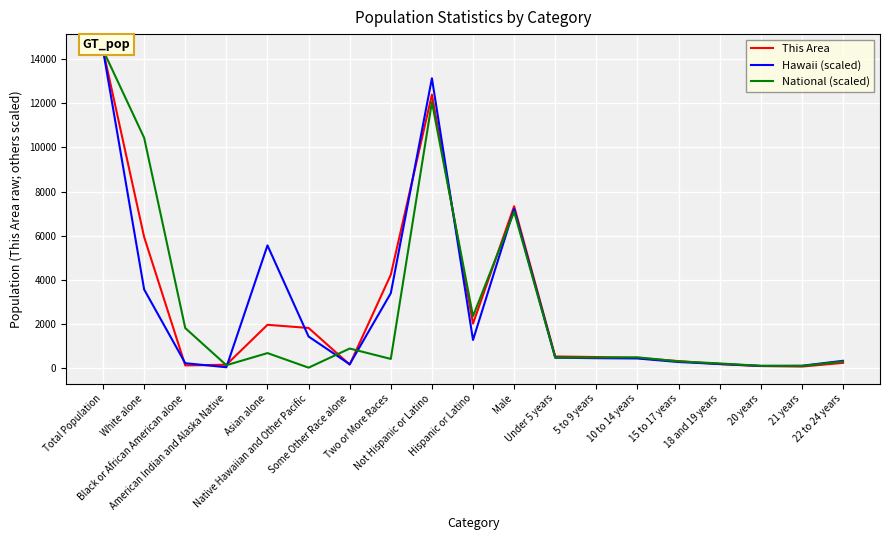

How many data points in Hawaii (scaled) are less than 453?

9